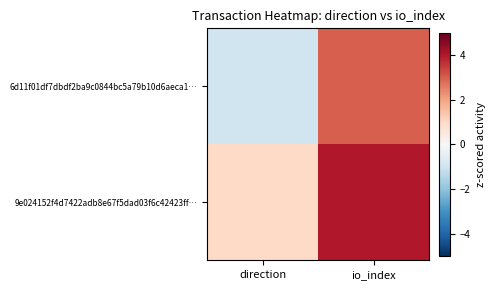

Reading left to right, extract all data points from this chart.

6d11f01df7dbdf2ba9c0844bc5a79b10d6aeca1…: direction=-1	io_index=3
9e024152f4d7422adb8e67f5dad03f6c42423ff…: direction=1	io_index=4